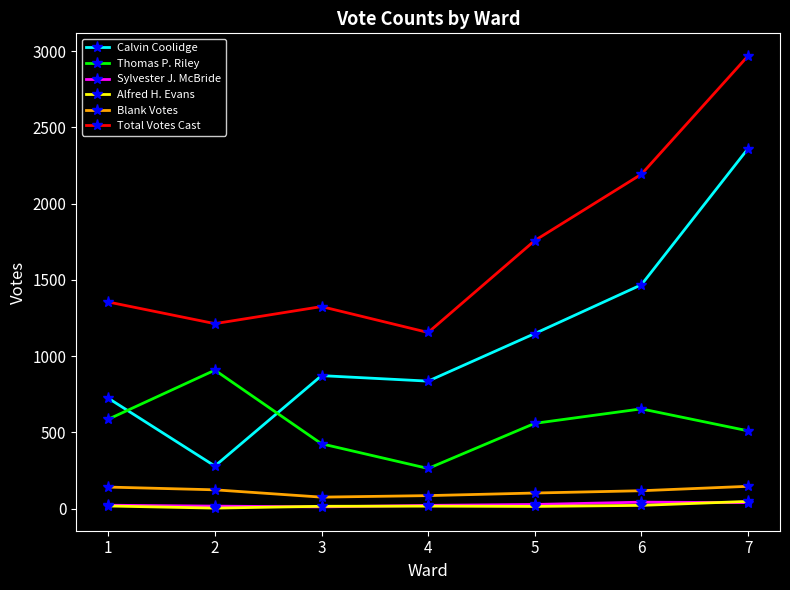

What is the total value across all series at 7?

6072